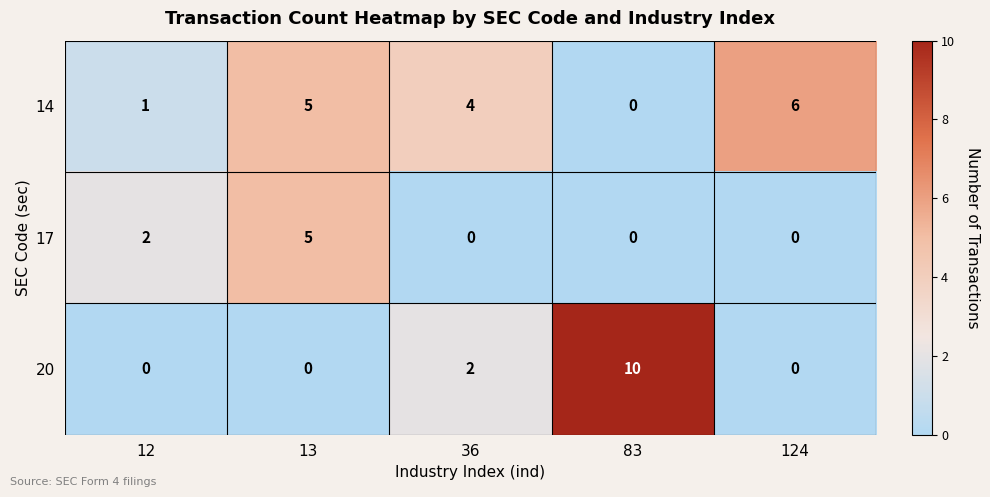

What is the total value across all series at 36?

6